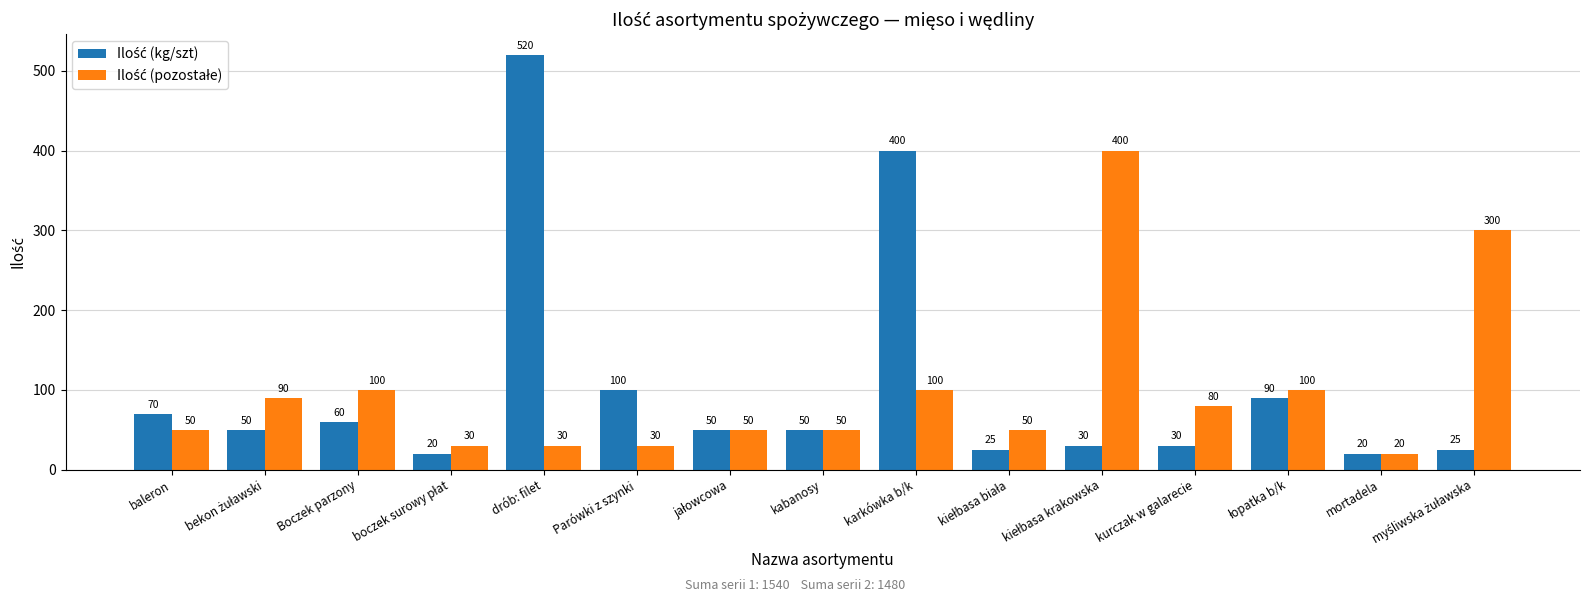

What is the total value across all series at kabanosy?

100